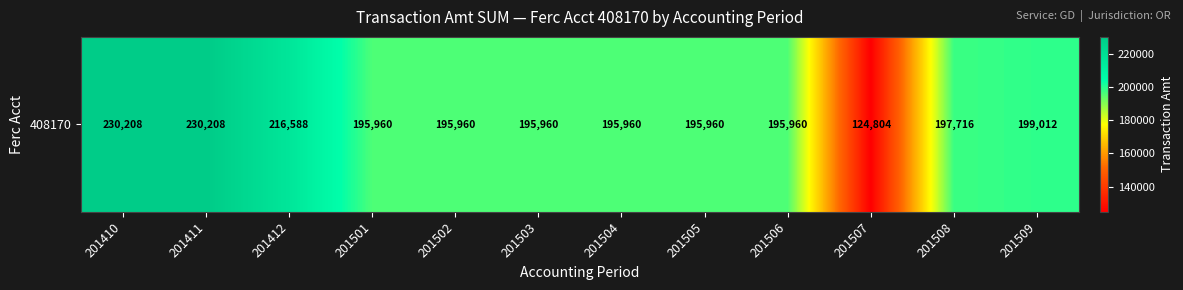

At which label does the data first exceed 195960?

201410